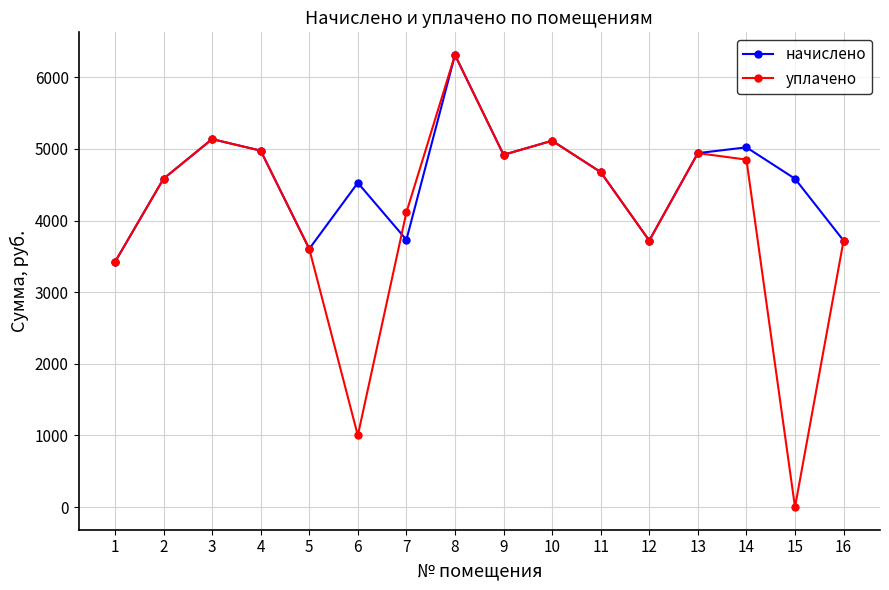

What is the maximum value shown in the chart?

6313.0